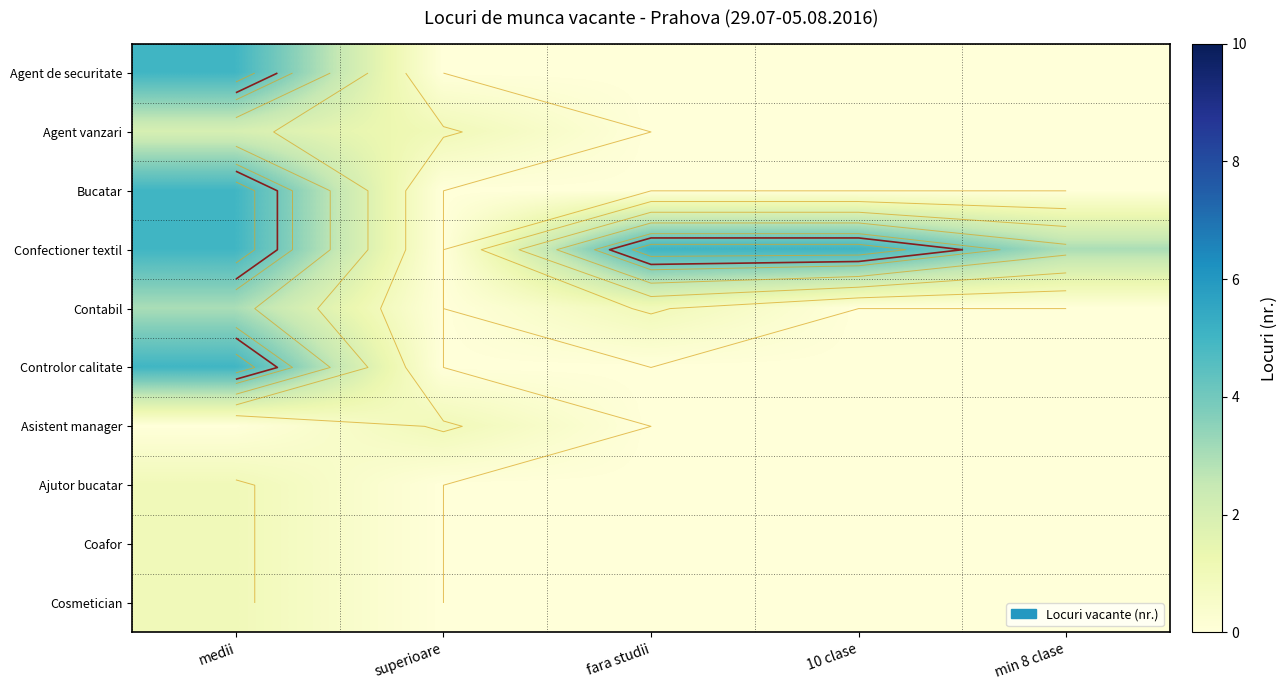

At which label is Controlor calitate closest to 2?

superioare